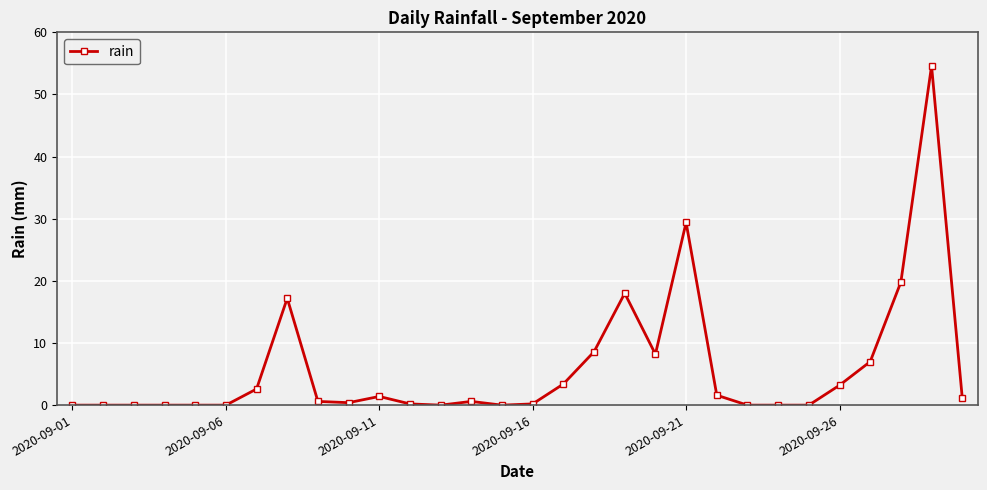

What is the difference between the maximum and minimum values?

54.6